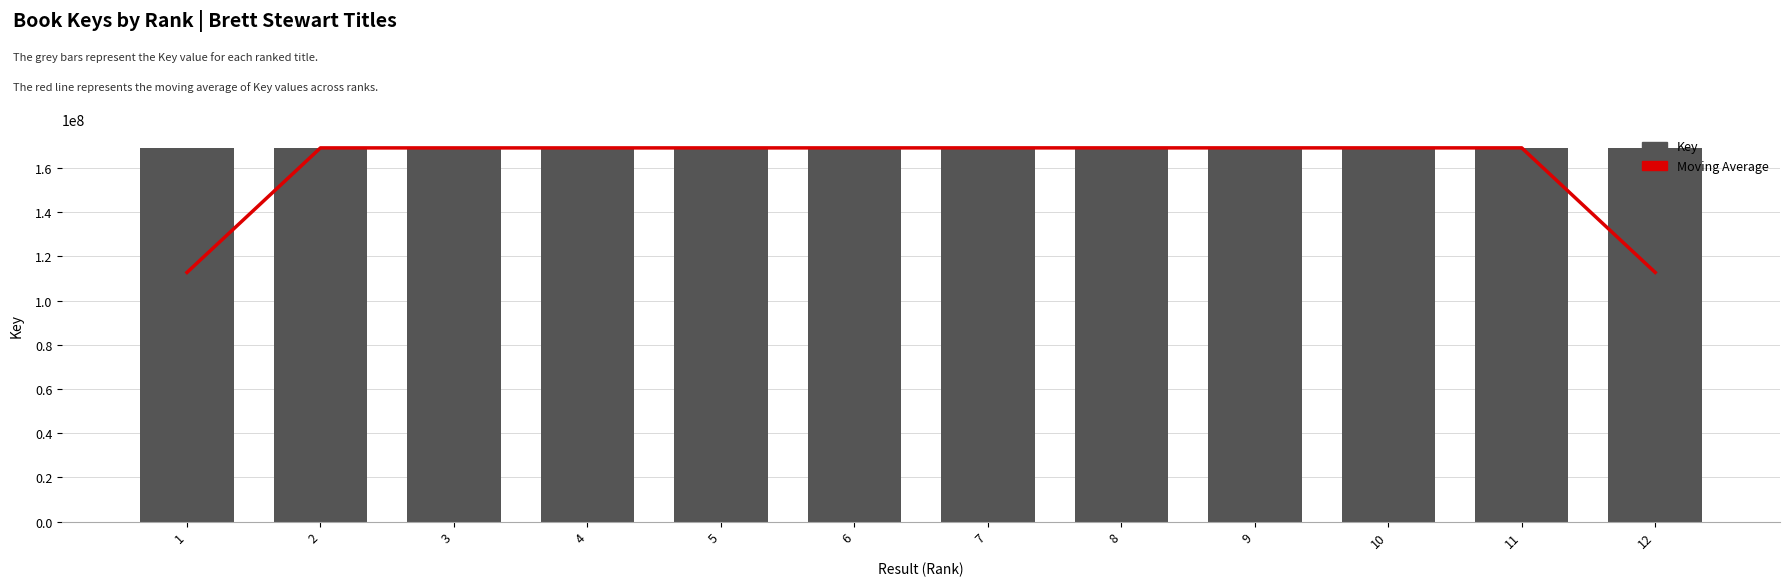

The value of Key at 12 is 220590745.2. True or false?

False